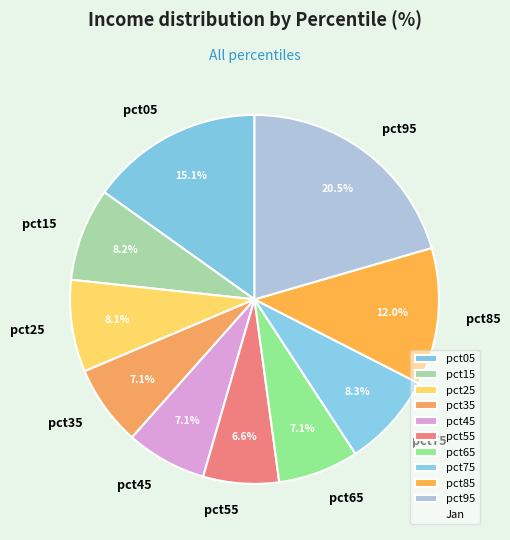

To the nearest percent, what percentage of the pie is pct75?

8%